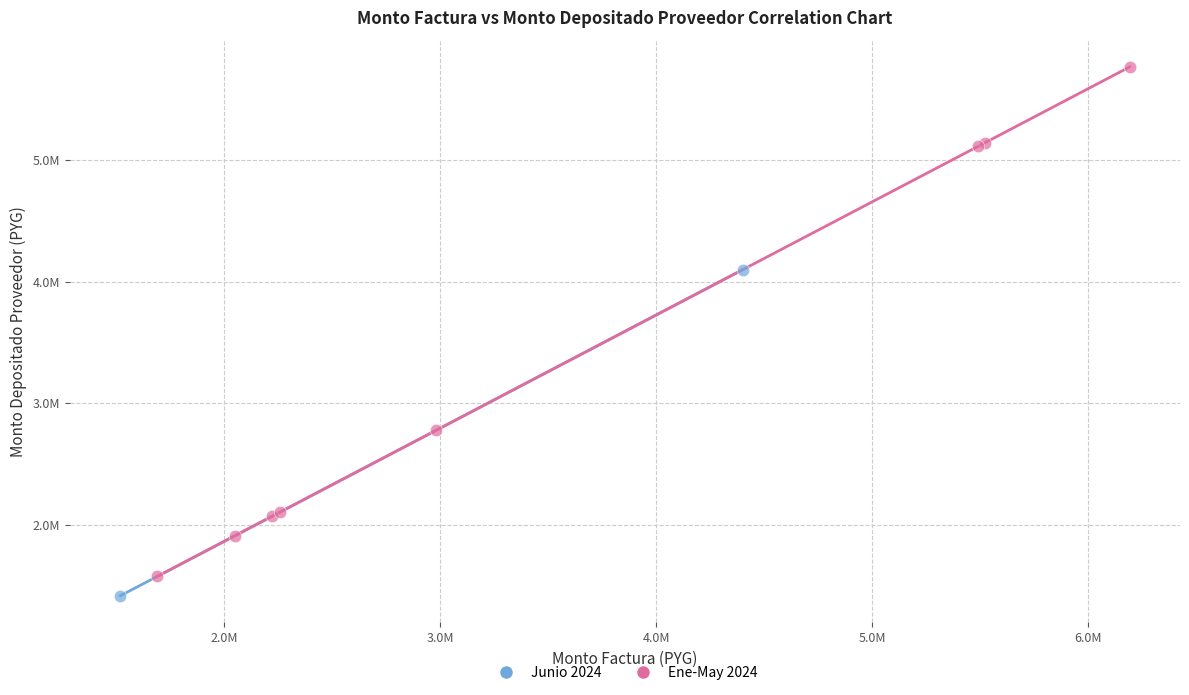

Which series has the widest spread of Y values?

Ene-May 2024